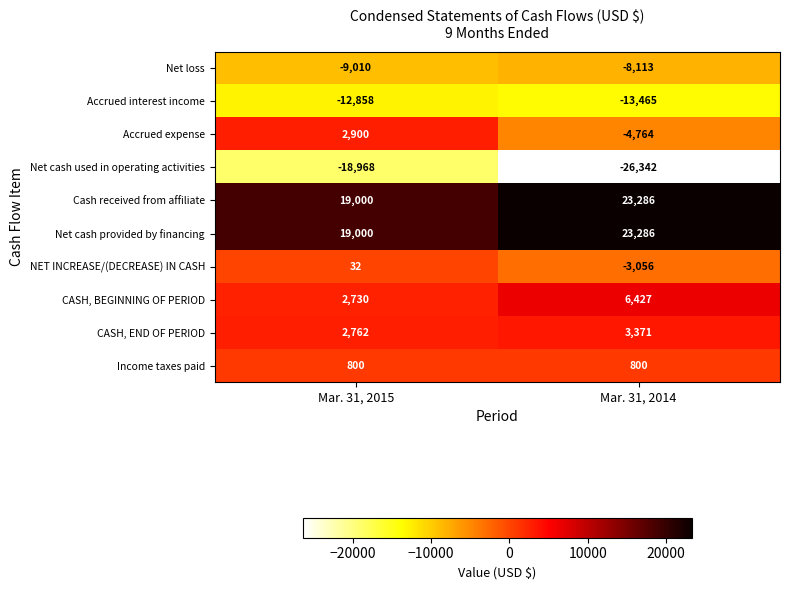

List the labels in order of Net loss value, smallest first.

Mar. 31, 2015, Mar. 31, 2014